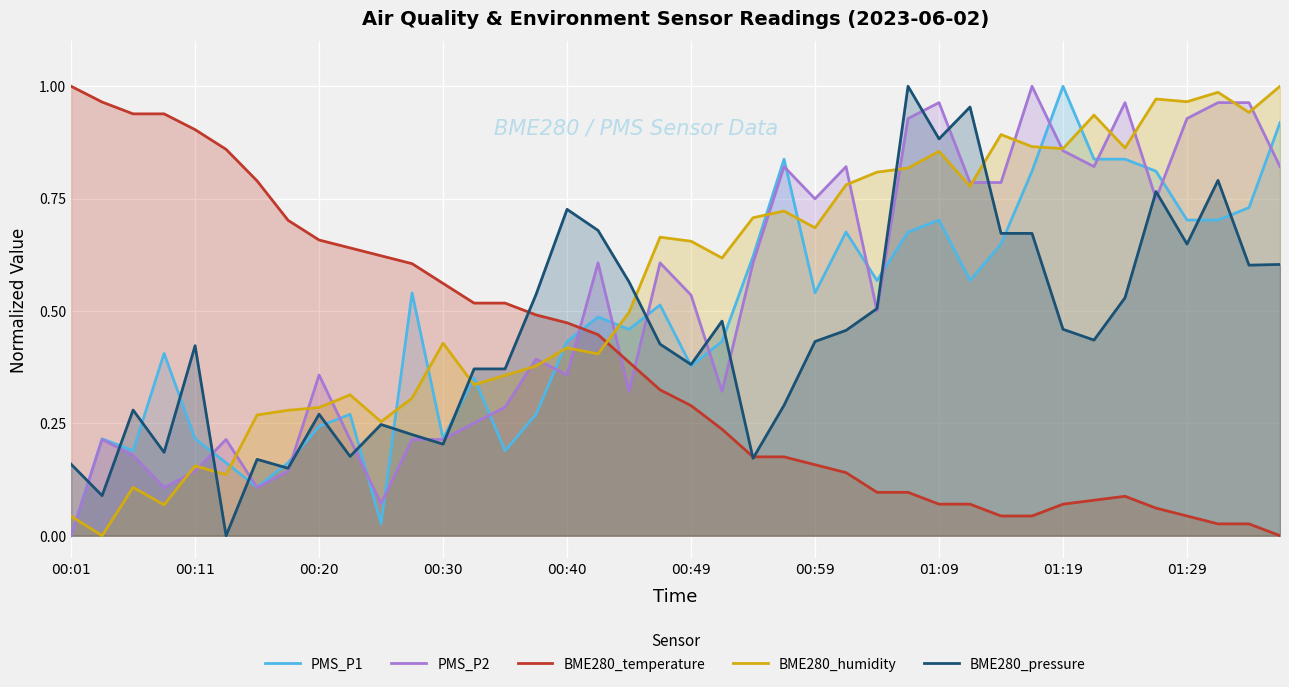

List the series in order of their overall mean, highest first.

BME280_humidity, PMS_P2, PMS_P1, BME280_pressure, BME280_temperature